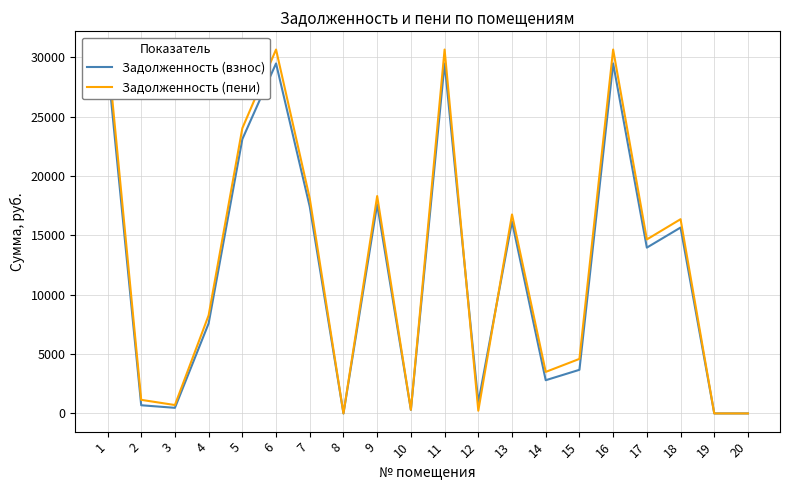

What is the highest value of the Задолженность (взнос) series?

29471.9